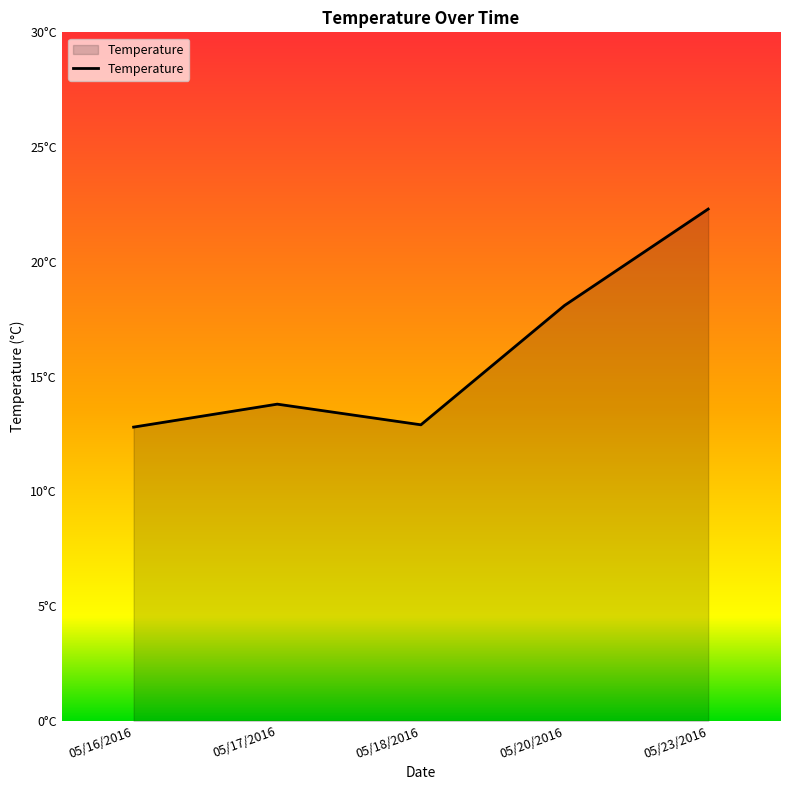

Does the chart display data point markers on the line(s)?

No